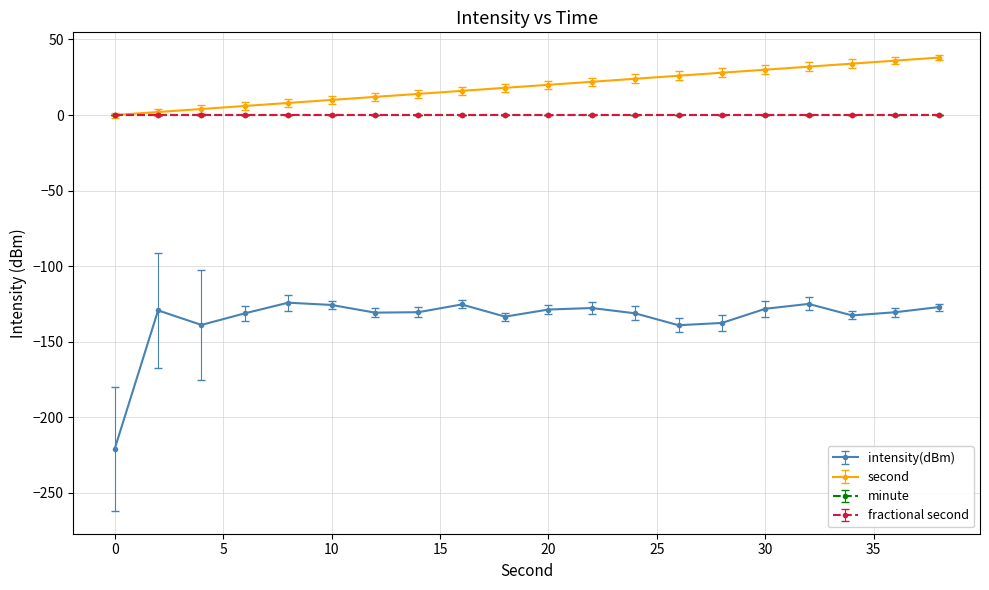

Does the chart have visible grid lines?

Yes